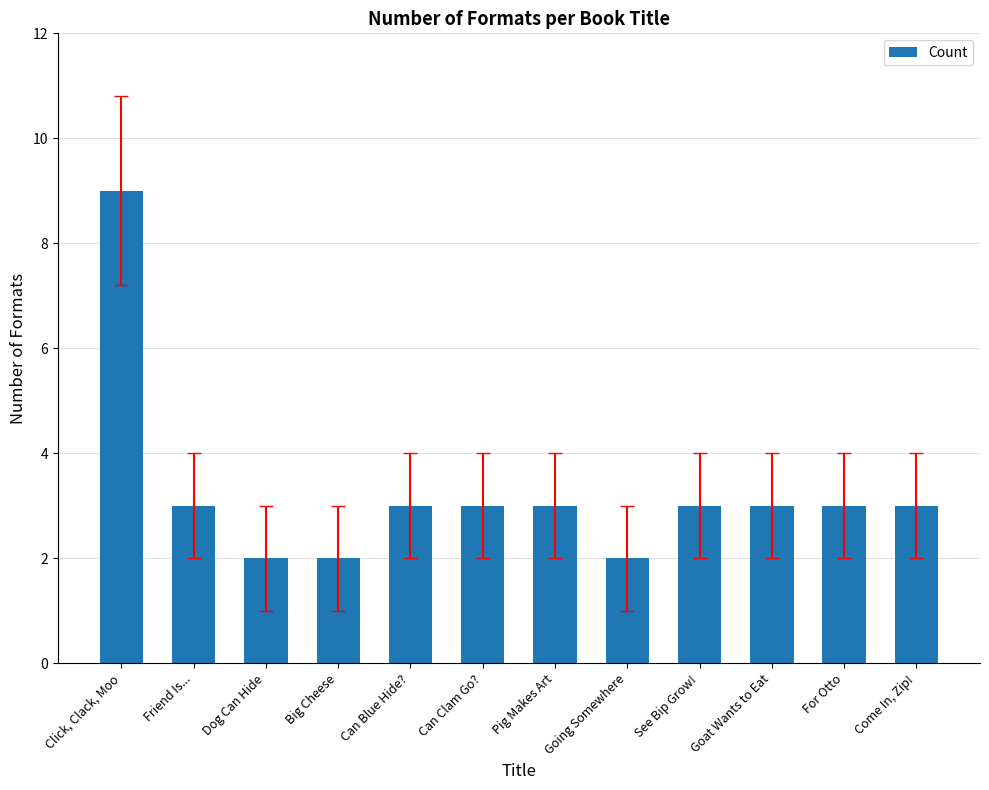

The chart shows a value of 2 at Dog Can Hide. True or false?

True